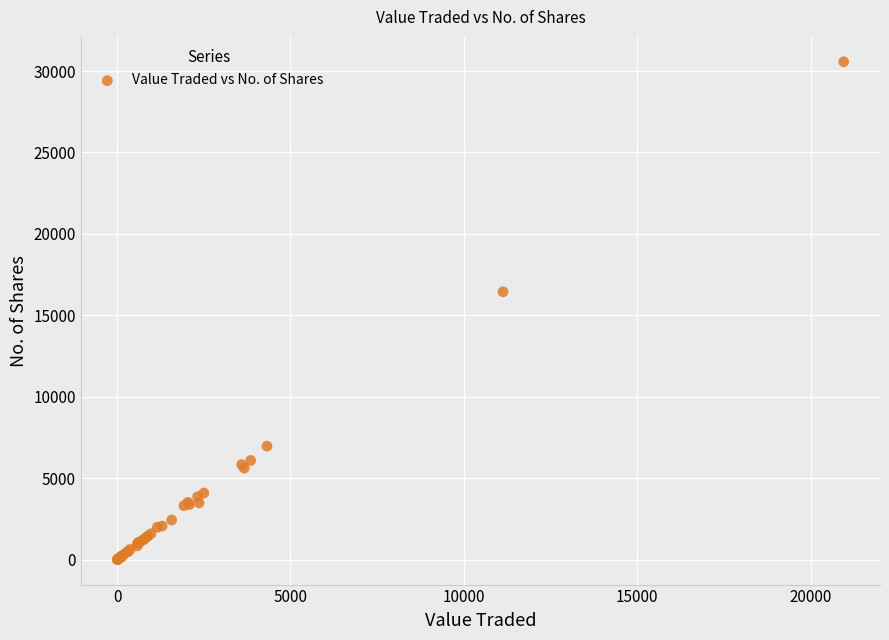

What Y value in the scatter plot is closest to 15288?

16452